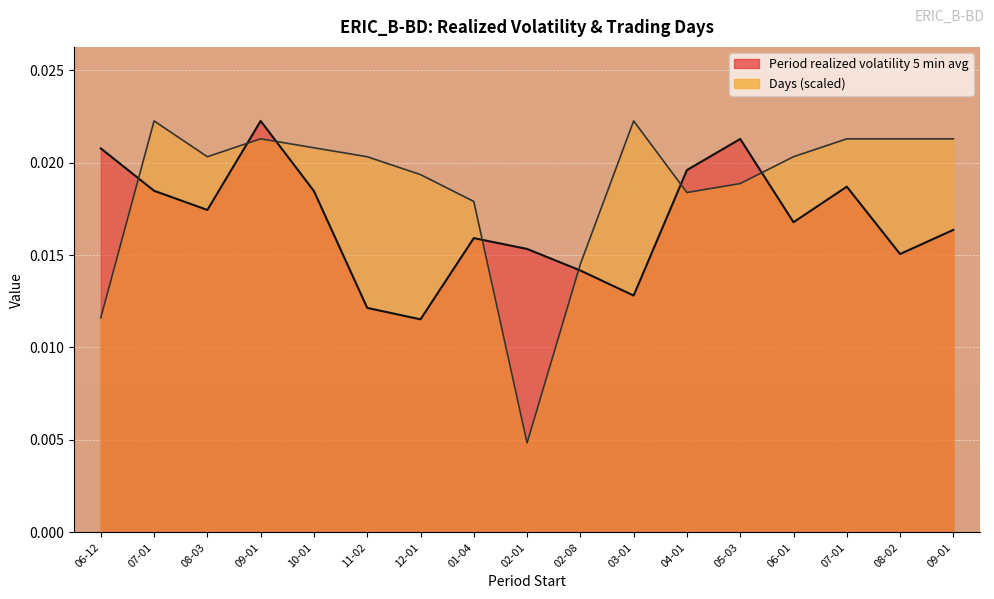

Which series changed the most between 02-01 and 04-01?

Days